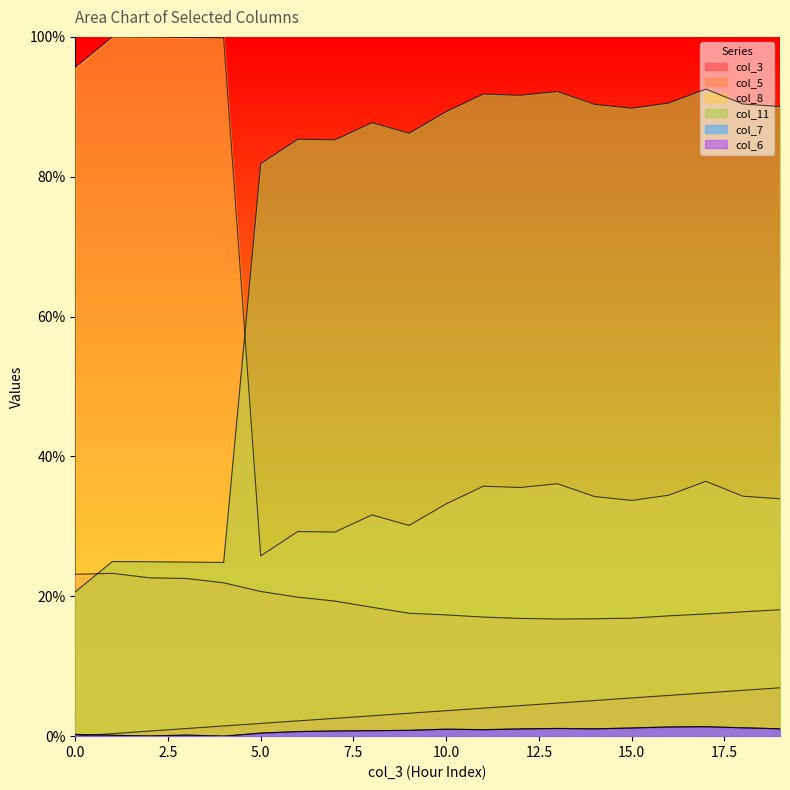

The col_3 series shows 0.1 at 17. True or false?

True